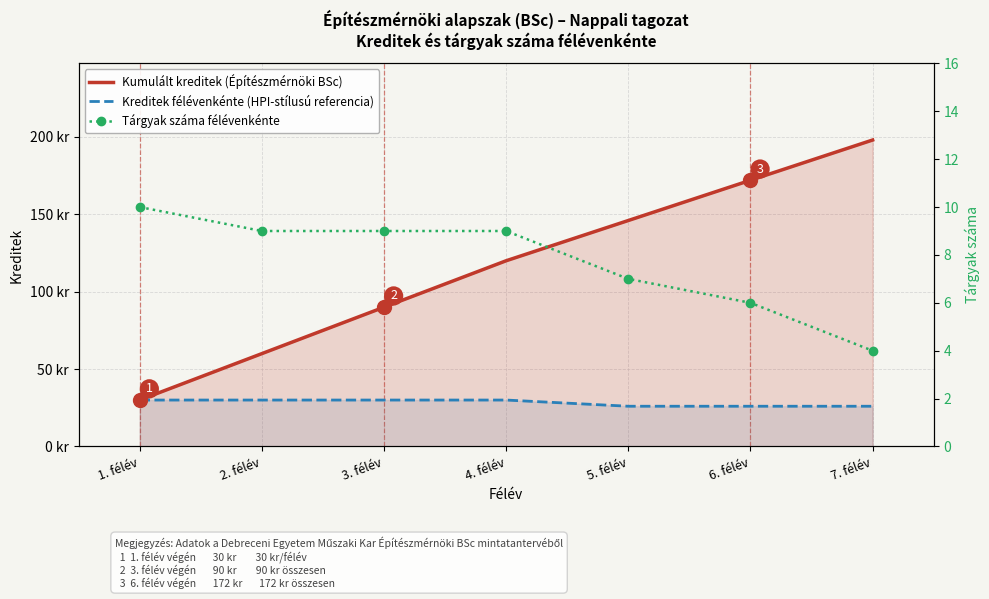

What is the approximate value of Tárgyak száma félévenkénte at 1. félév?

10